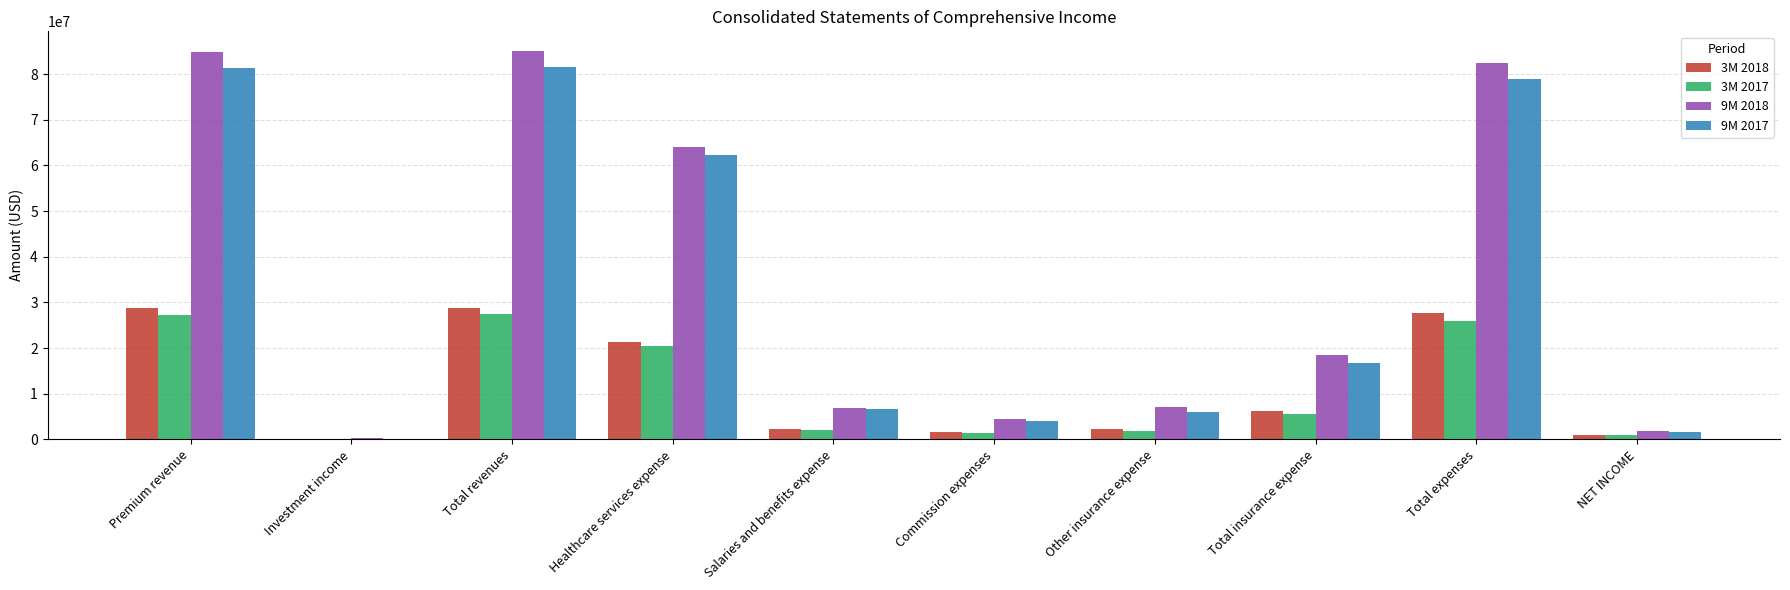

Is the value of 9M 2018 at Other insurance expense greater than the value of 3M 2018 at Total expenses?

No